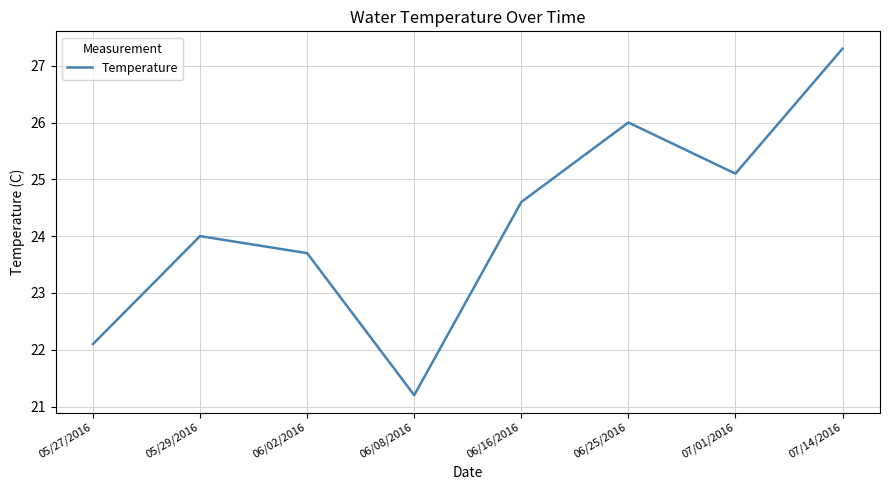

Where is the data nearest to the value 24?

05/29/2016